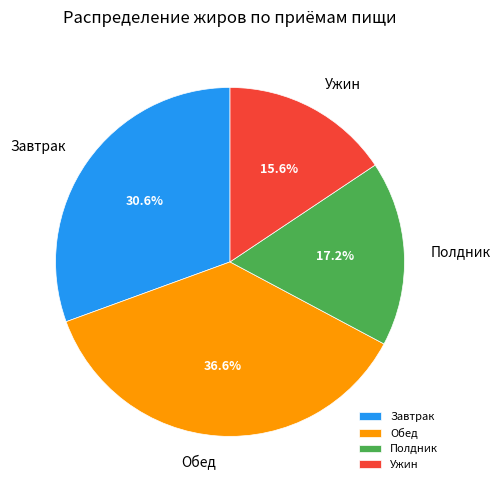

Between Полдник and Обед, which is larger?

Обед